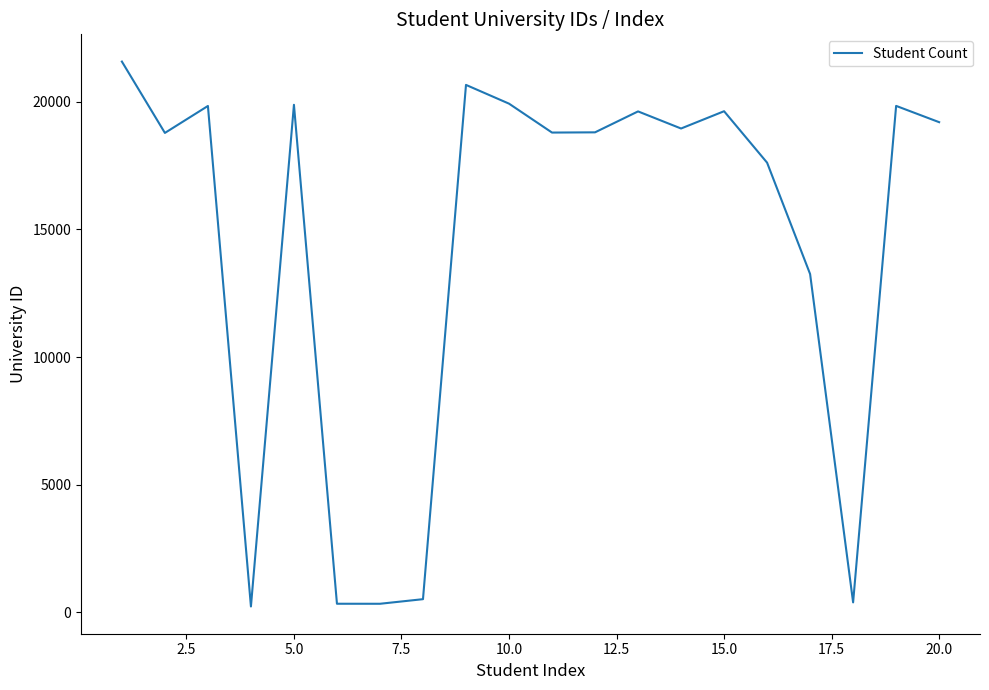

What is the greatest value displayed?

21575